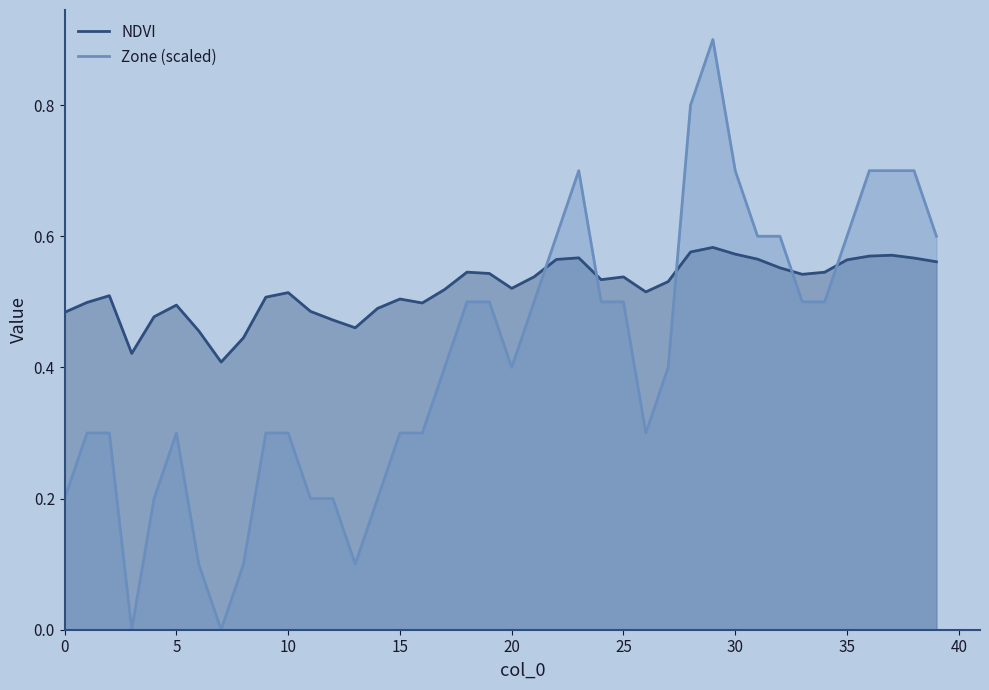

How many values in the Zone (scaled) series exceed 0?

38